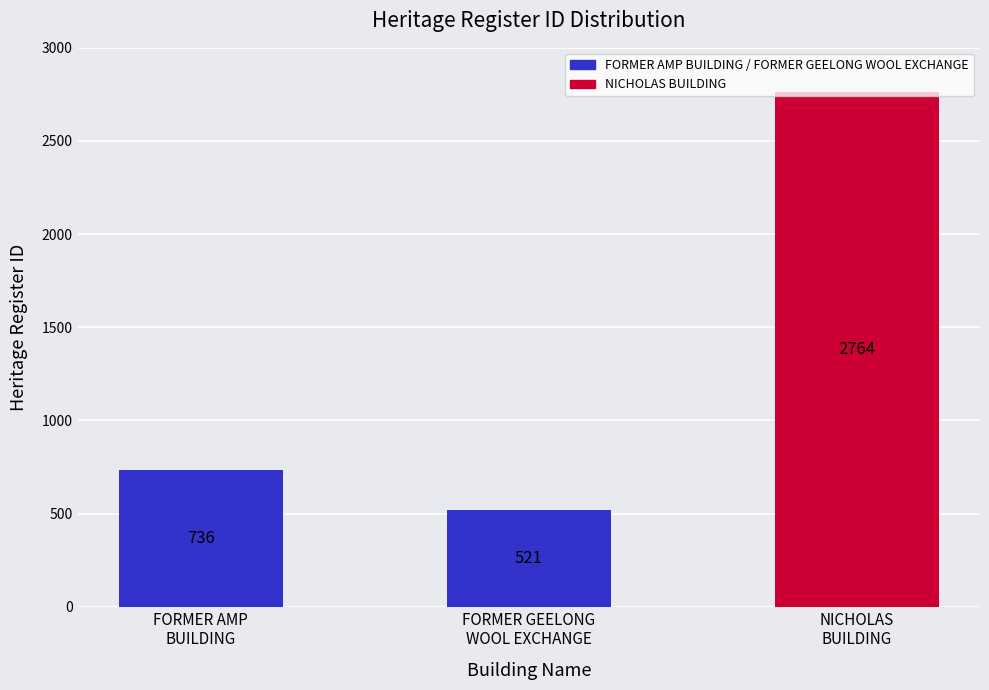

What is the difference between the values at FORMER AMP
BUILDING and FORMER GEELONG
WOOL EXCHANGE?

215